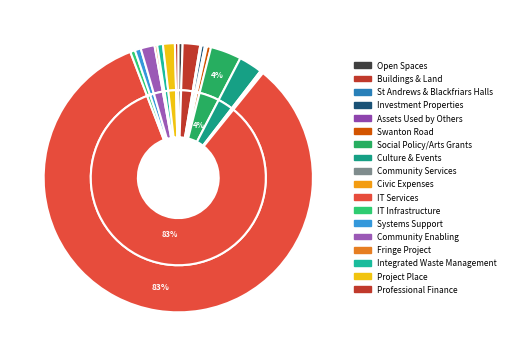

The Social Policy/Arts Grants slice represents 1% of the pie. True or false?

False